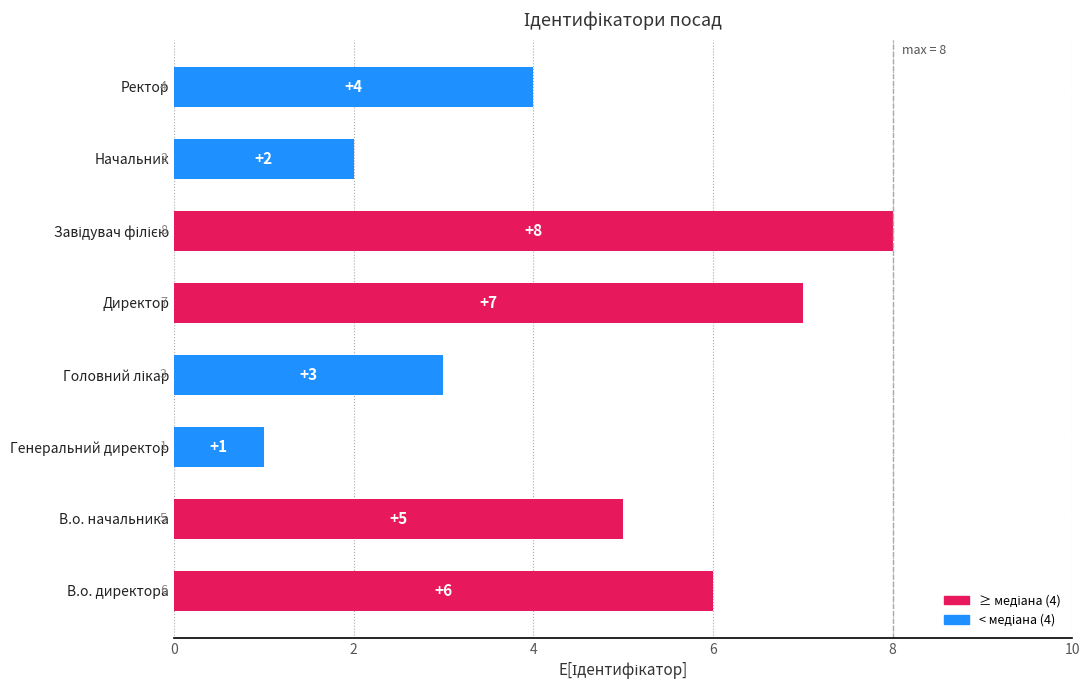

Which label corresponds to the smallest value in the chart?

Генеральний директор